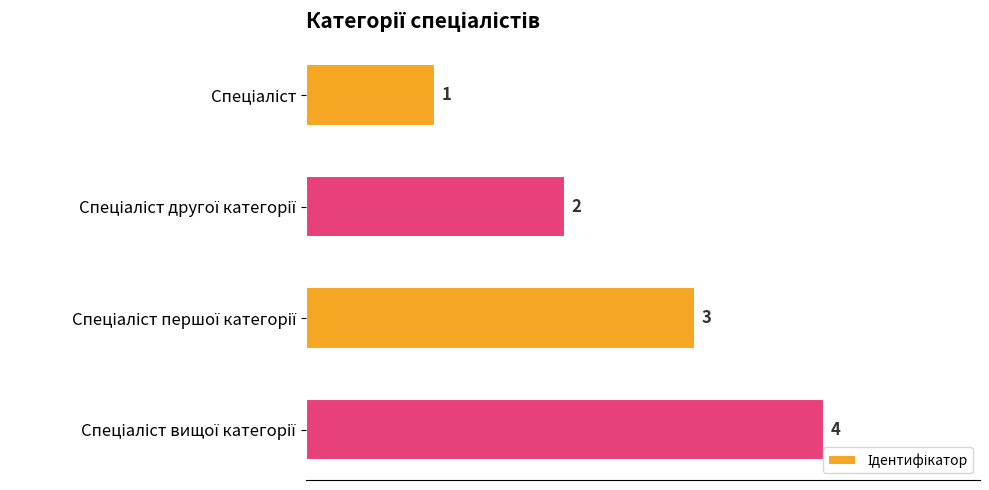

What is the greatest value displayed?

4